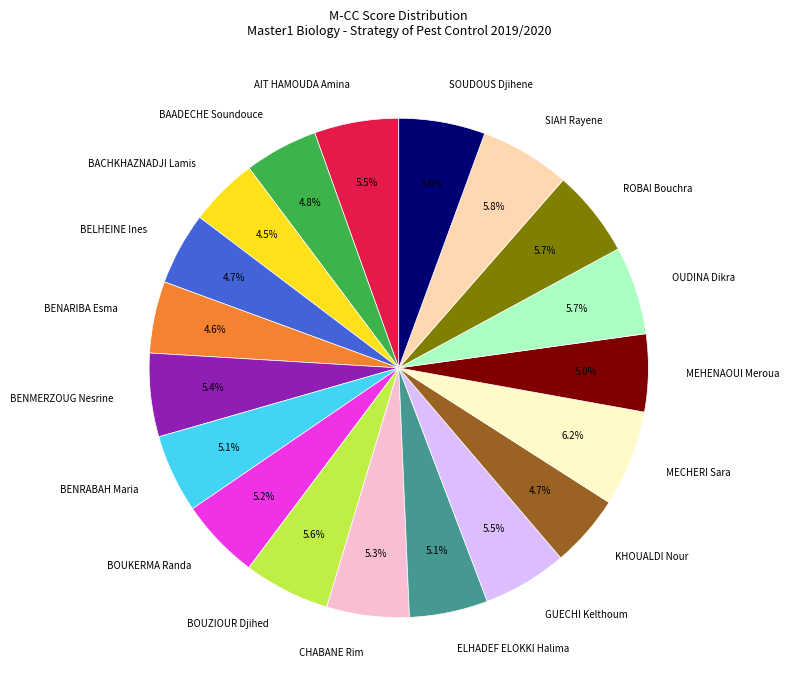

Does any single category account for the majority?

No